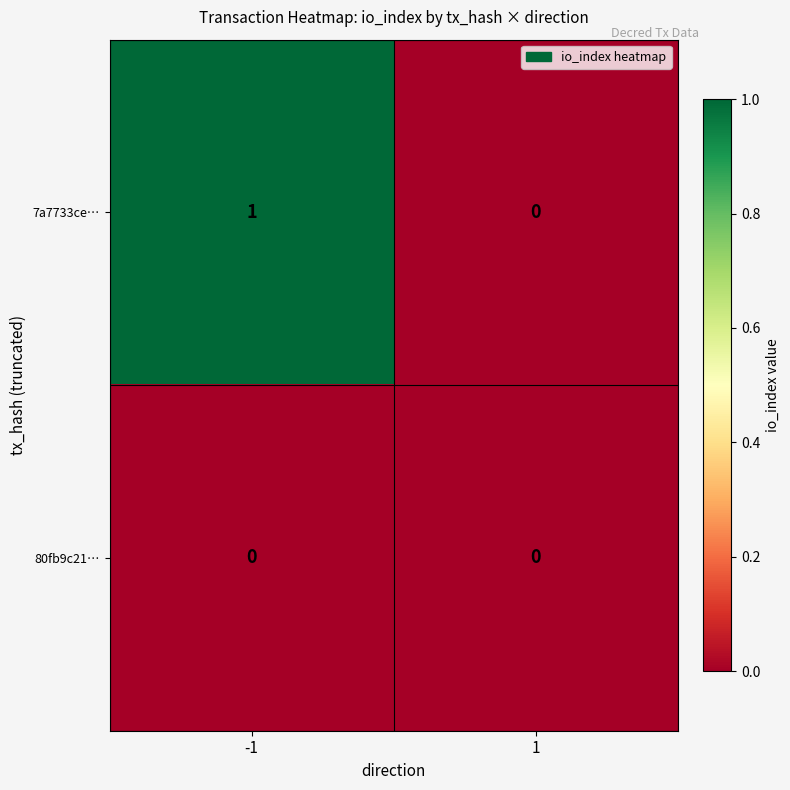

At which category does the chart reach its peak across all series?

-1